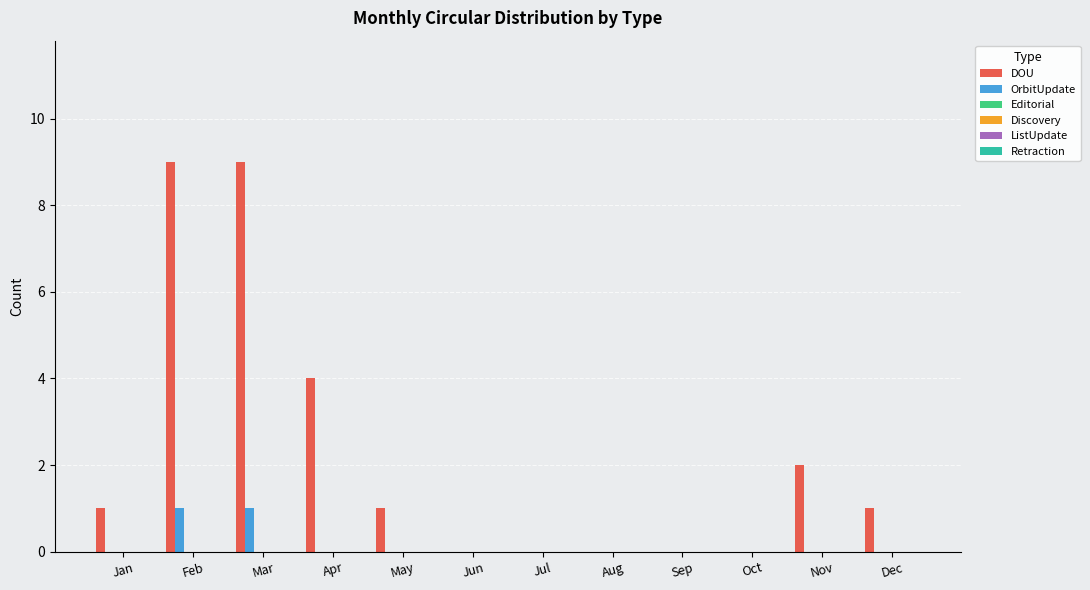

Which series has the largest total across all categories?

DOU